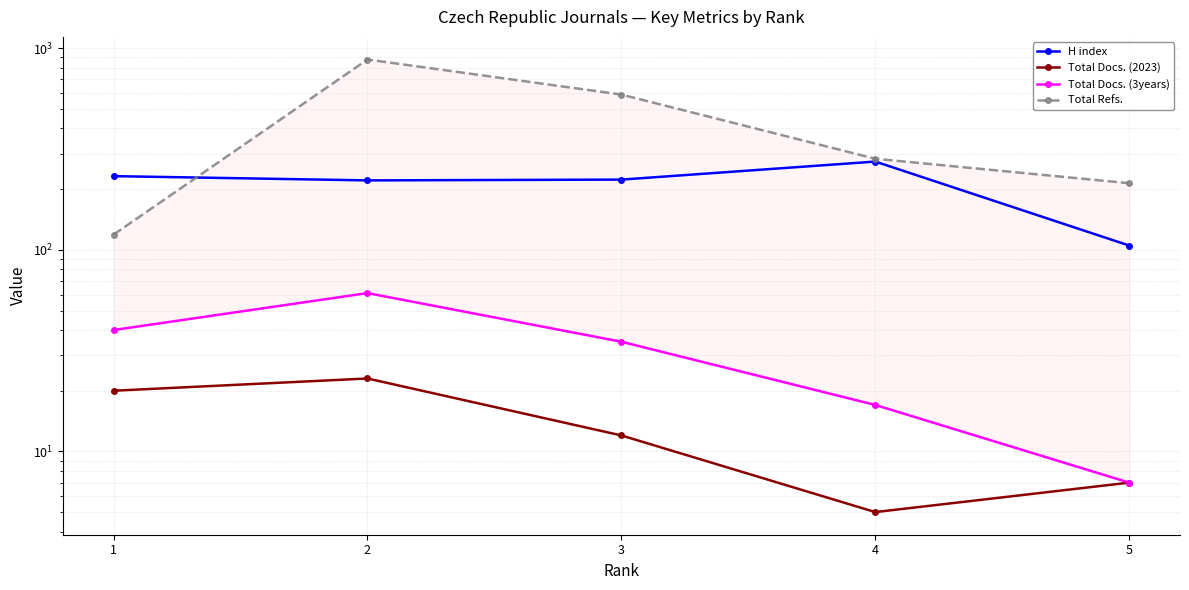

At which category is the sum across all series the highest?

2